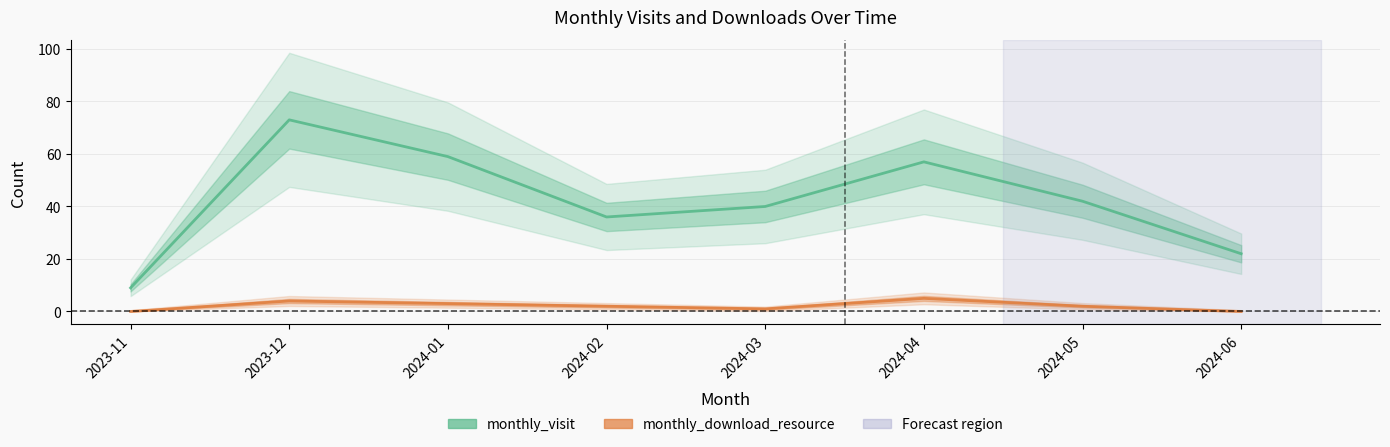

What is the difference between the maximum and minimum values in the monthly_visit series?

64